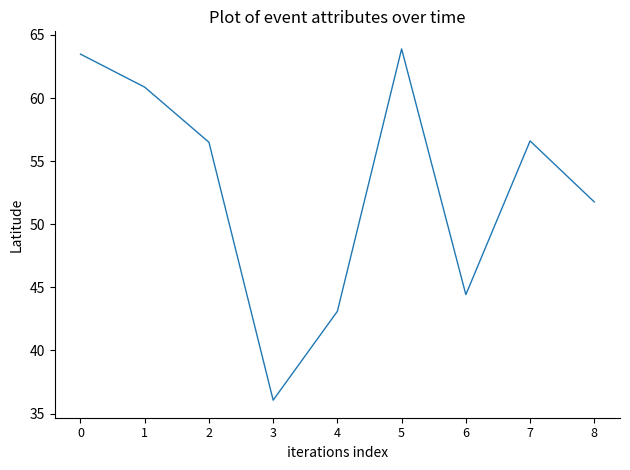

At which category does the chart reach its minimum across all series?

3